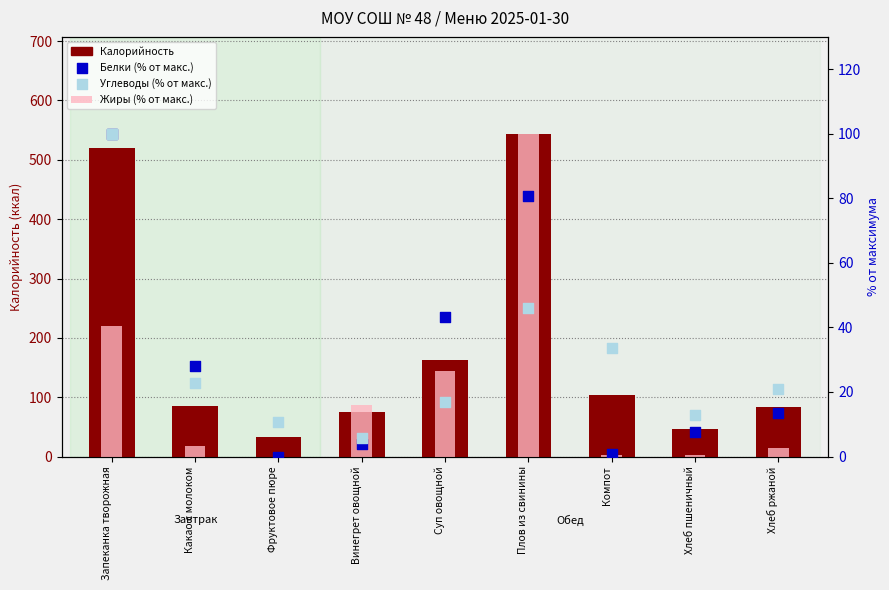

What is the total value across all series at Фруктовое пюре?

43.2